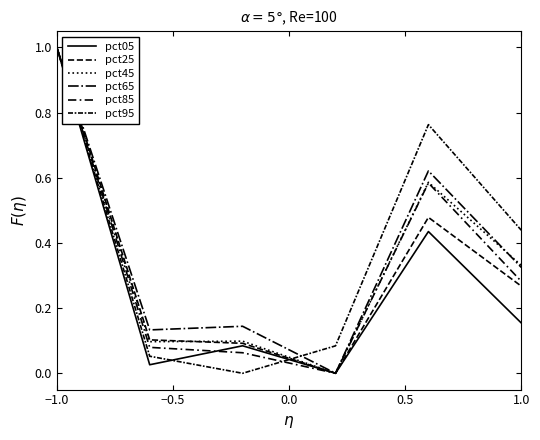

Is this an area chart (filled region under the line)?

No